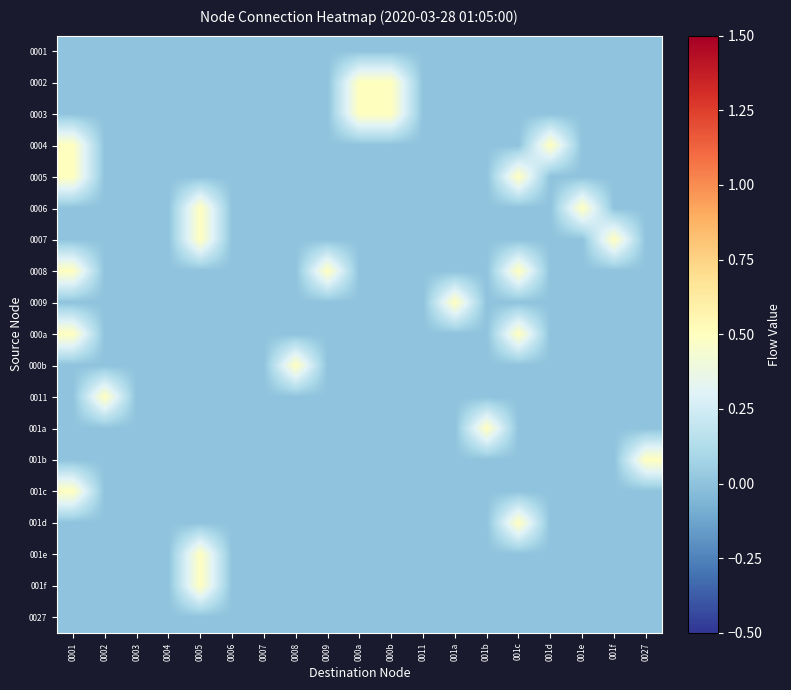

Count the number of data series in this chart.

19